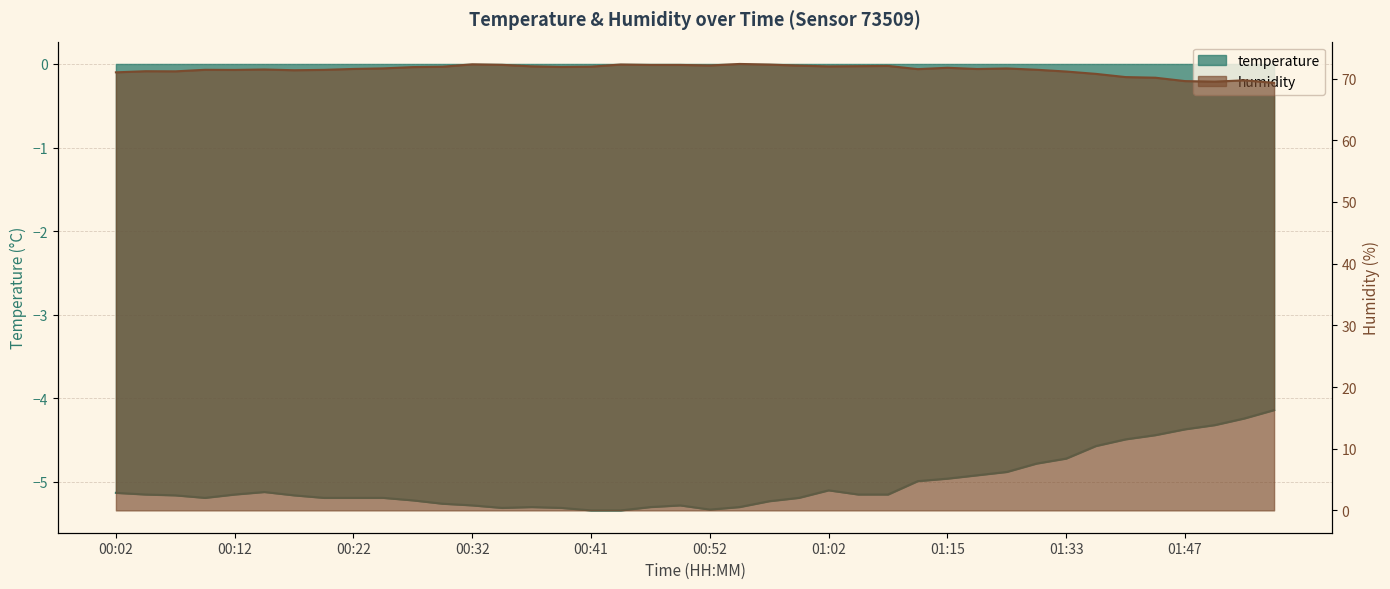

Which series has the largest total across all categories?

humidity